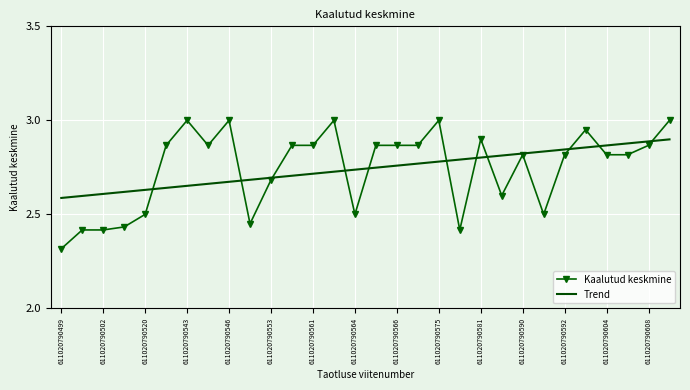

Which series has the largest range (max minus min)?

Kaalutud keskmine